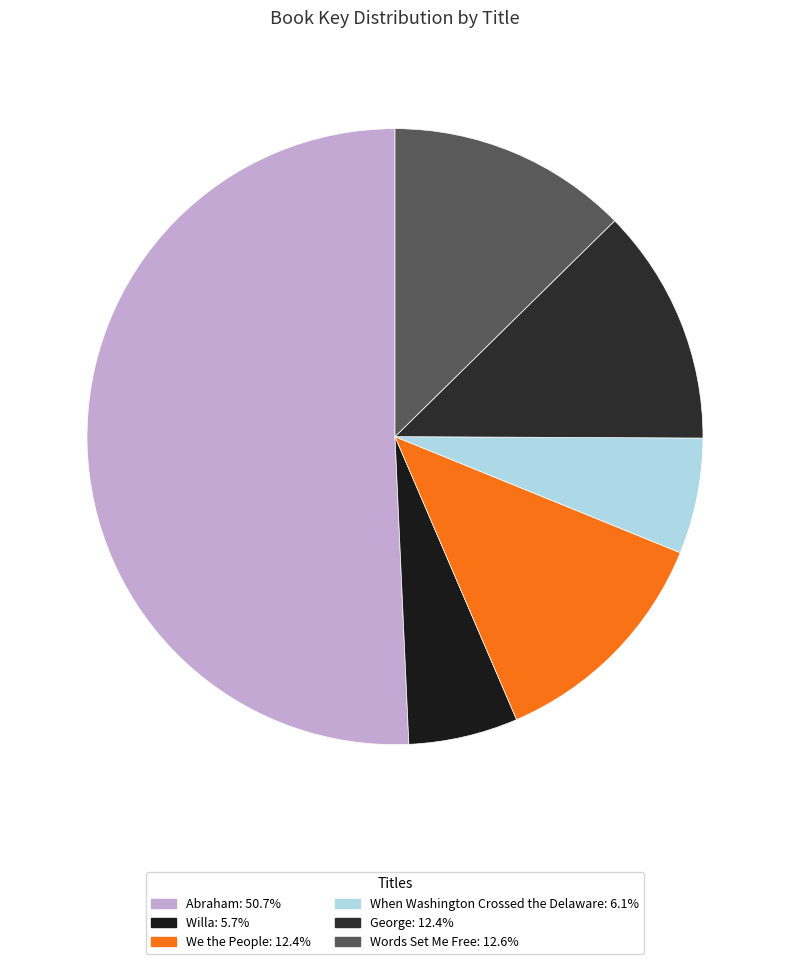

To the nearest percent, what is the difference between the We the People and When Washington Crossed the Delaware slice percentages?

6%